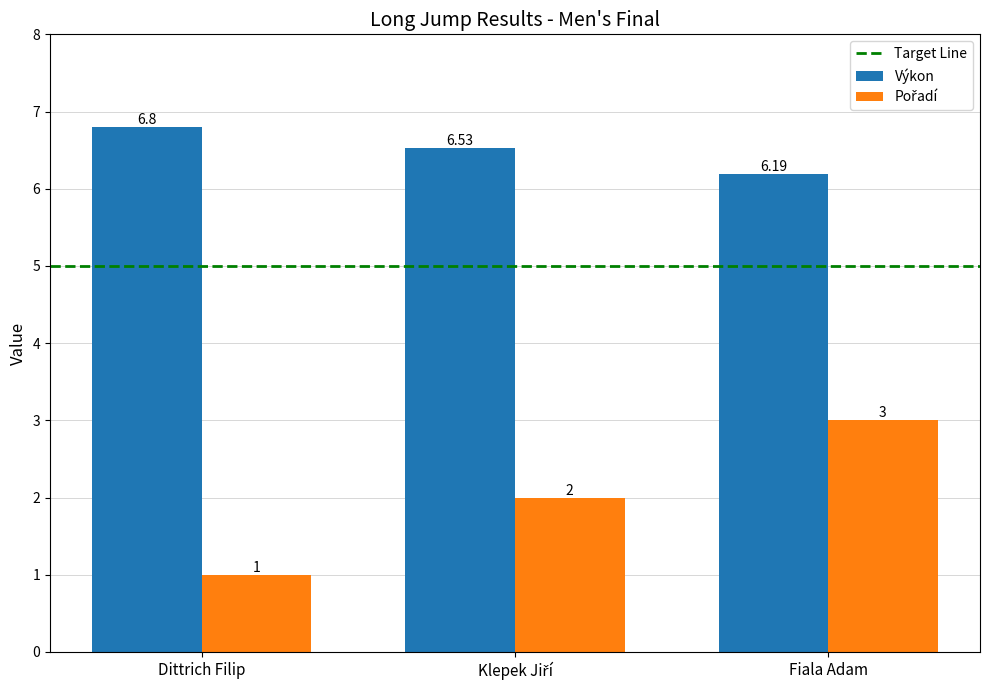

Which category has the lowest value across all series?

Dittrich Filip